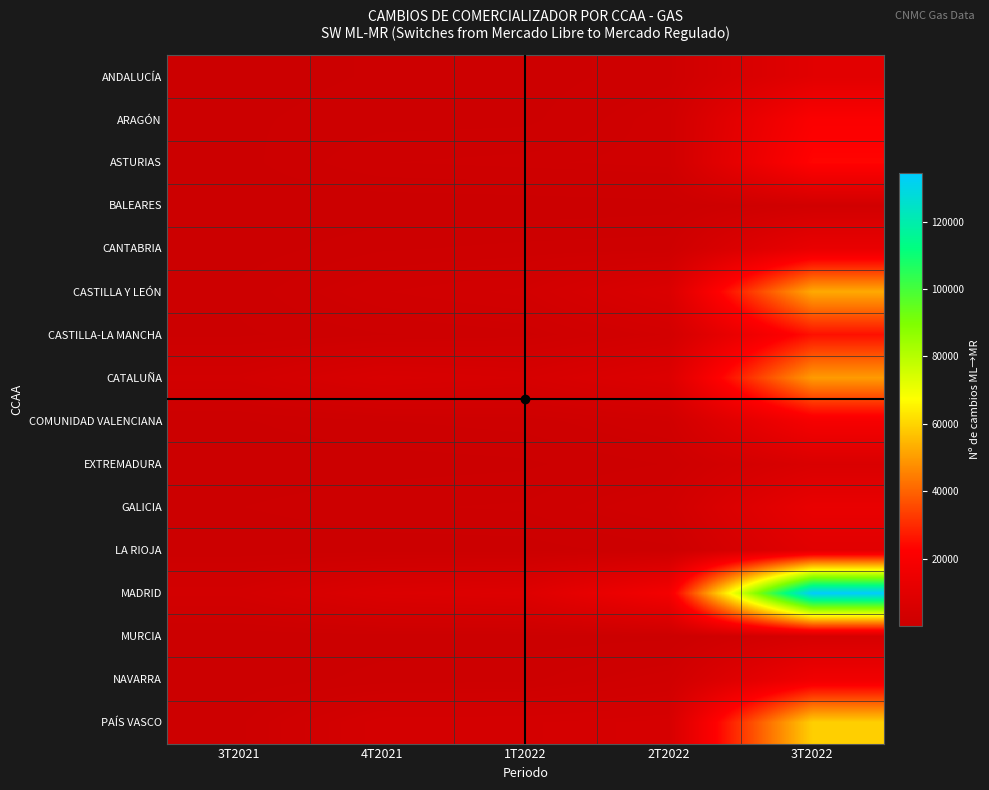

List the series in order of their peak value, lowest first.

BALEARES, MURCIA, EXTREMADURA, LA RIOJA, ANDALUCÍA, GALICIA, CANTABRIA, NAVARRA, COMUNIDAD VALENCIANA, ARAGÓN, ASTURIAS, CASTILLA-LA MANCHA, CATALUÑA, CASTILLA Y LEÓN, PAÍS VASCO, MADRID